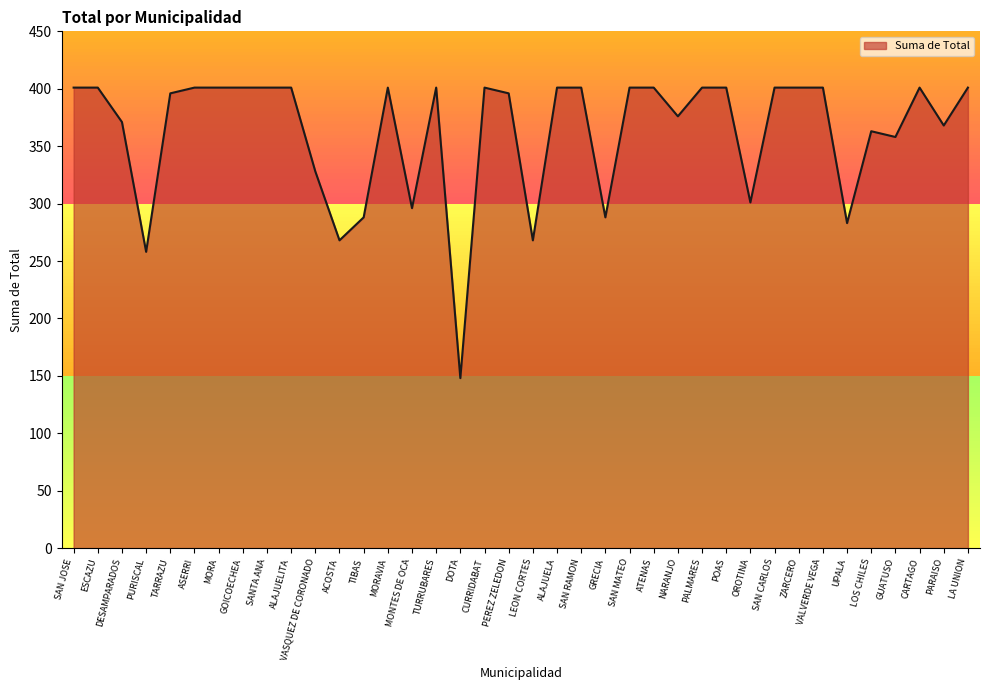

Reading left to right, what are all the values shown in this chart?

401	401	371	258	396	401	401	401	401	401	328	268	288	401	296	401	148	401	396	268	401	401	288	401	401	376	401	401	301	401	401	401	283	363	358	401	368	401